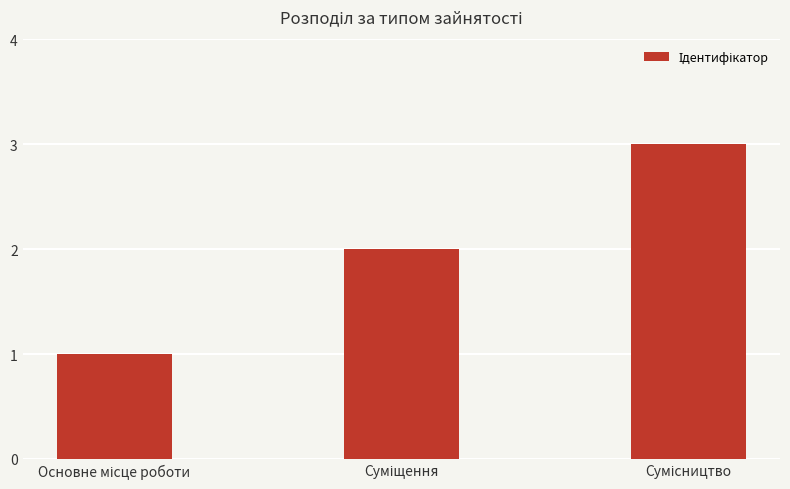

What is the greatest value displayed?

3